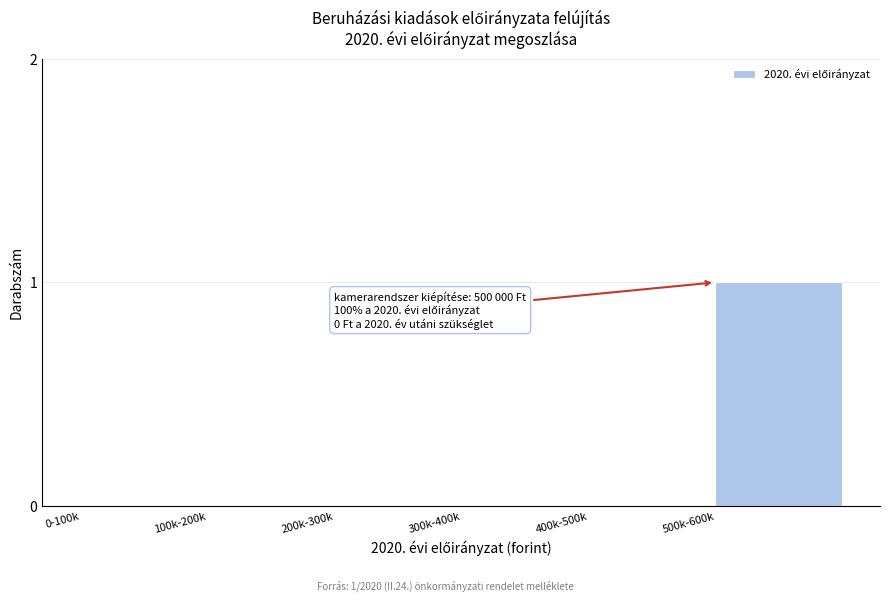

Reading left to right, list all the values displayed in this chart.

0-100k=0	100k-200k=0	200k-300k=0	300k-400k=0	400k-500k=0	500k-600k=1